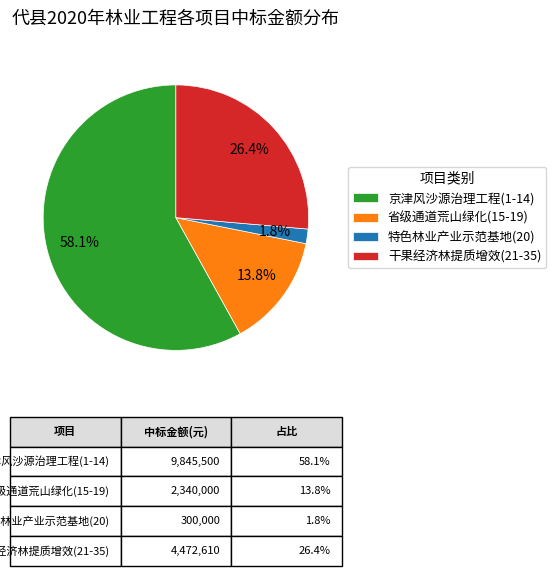

Between 干果经济林提质增效(21-35) and 特色林业产业示范基地(20), which is larger?

干果经济林提质增效(21-35)